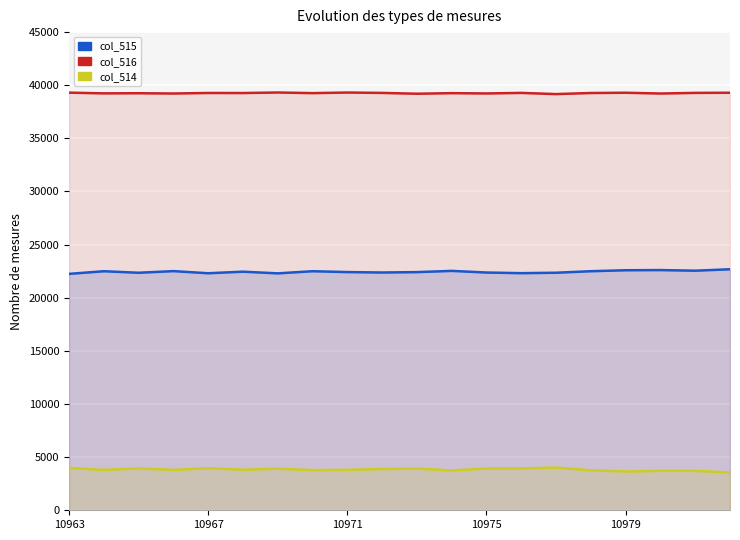

How many lines are shown in the chart?

3